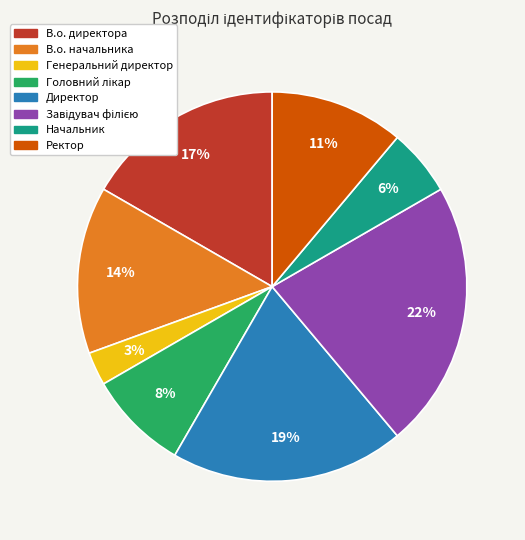

Is the sum of В.о. директора and Генеральний директор greater than half?

No